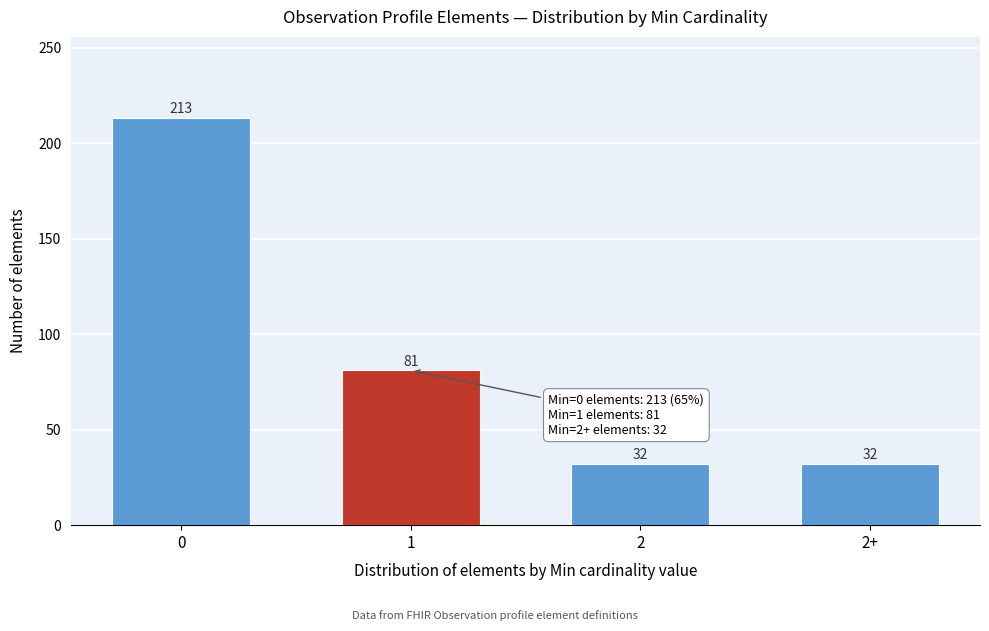

Reading left to right, what are all the values shown in this chart?

0=213	1=81	2=32	2+=32